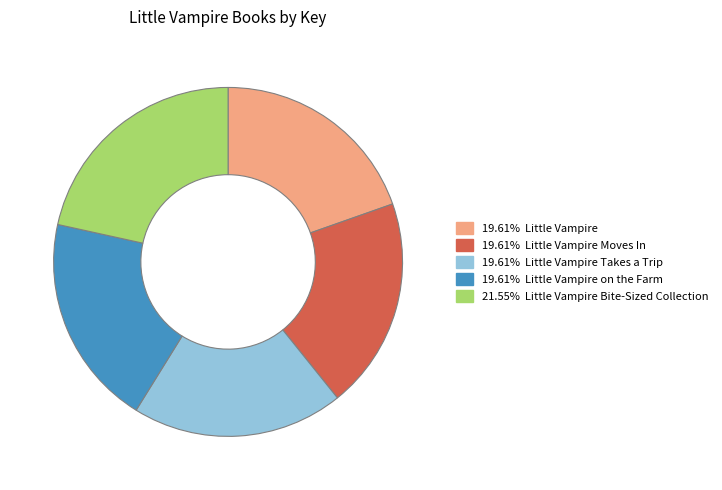

Does any single category account for the majority?

No